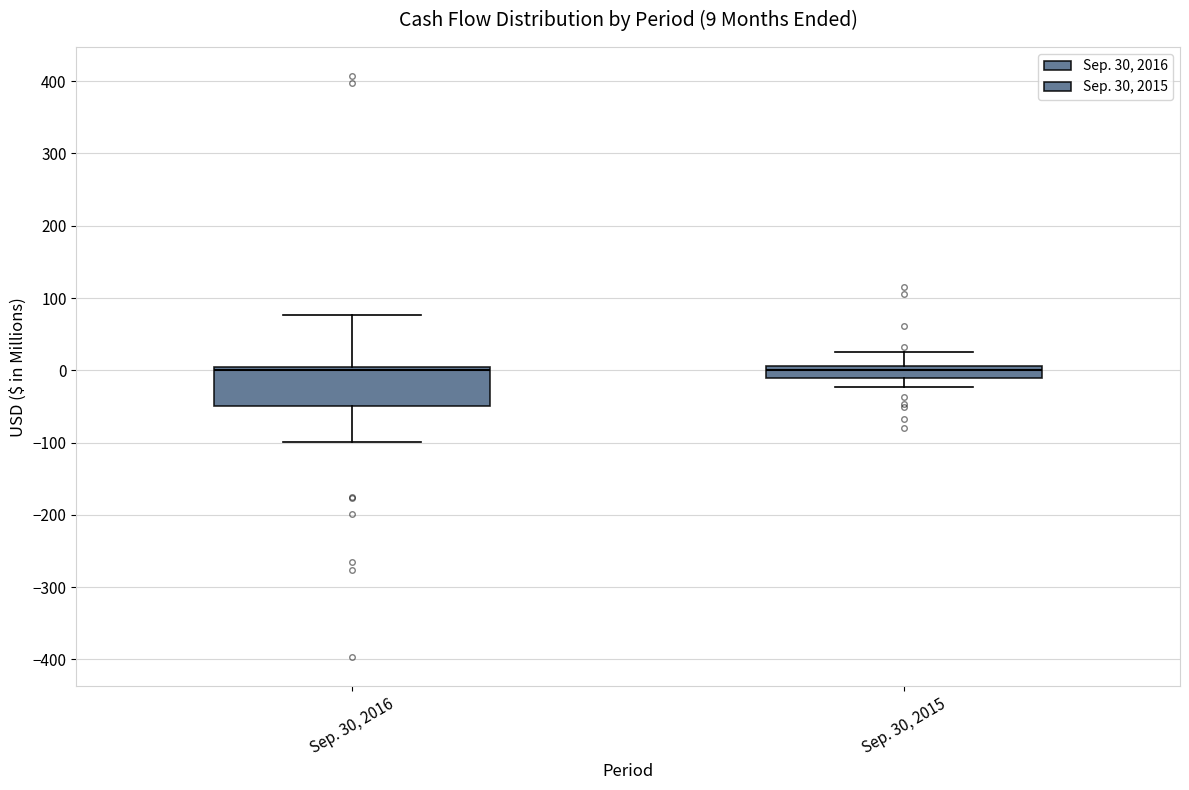

Comparing the boxes themselves (not the whiskers), which one is the tallest?

Sep. 30, 2016